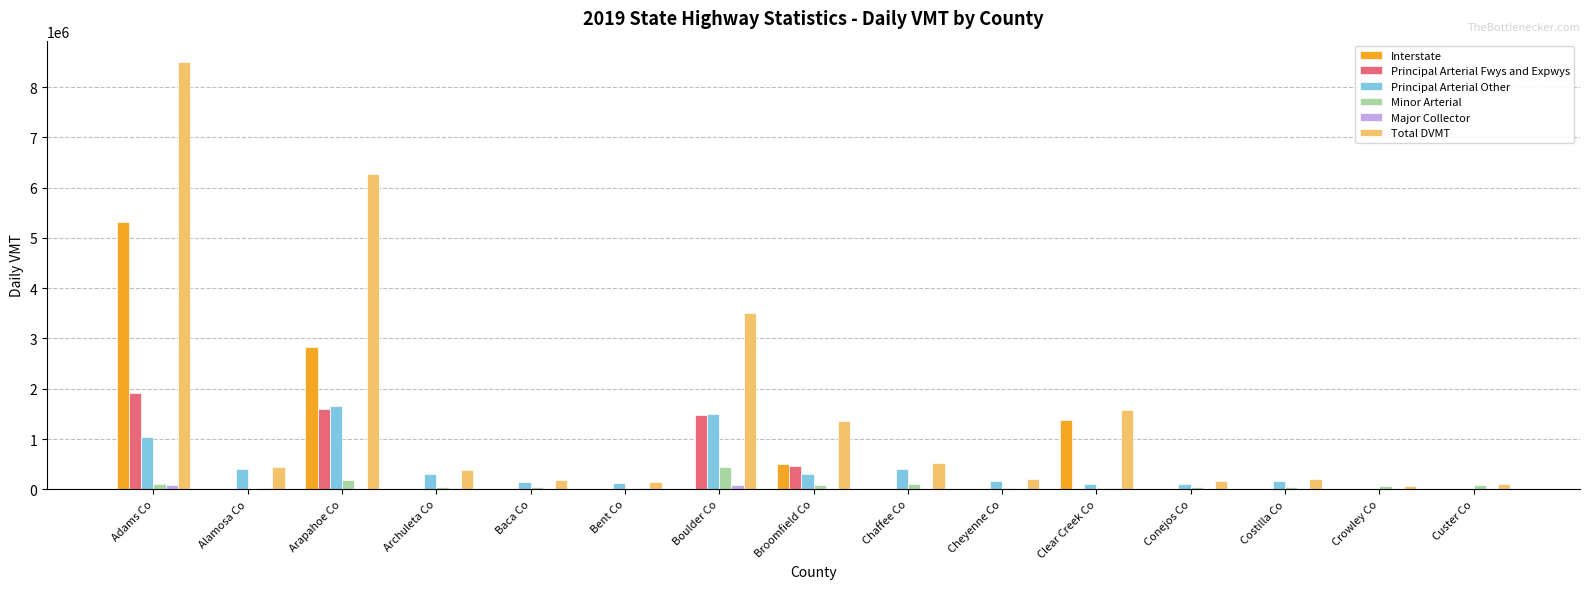

What is the sum of all Principal Arterial Fwys and Expwys values?

5458600